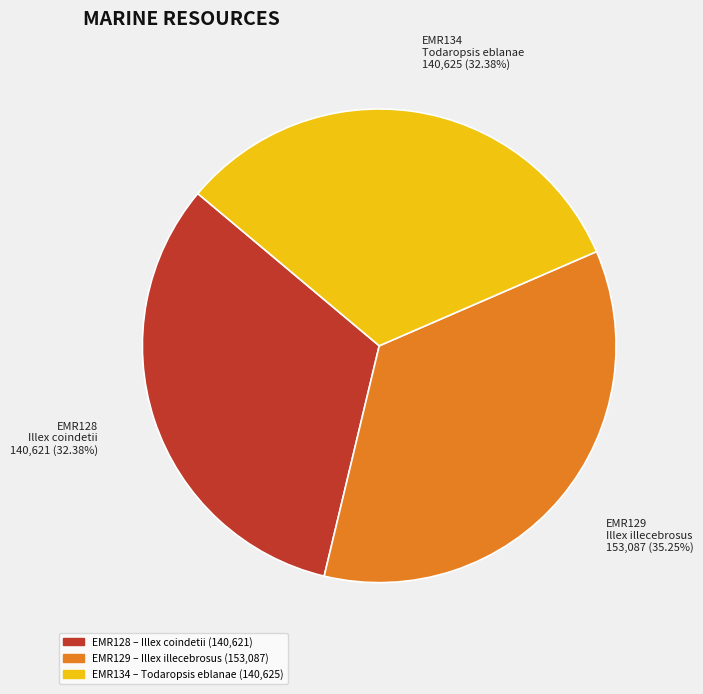

What is the ratio of the value at Illex illecebrosus to the value at Todaropsis eblanae?

1.1